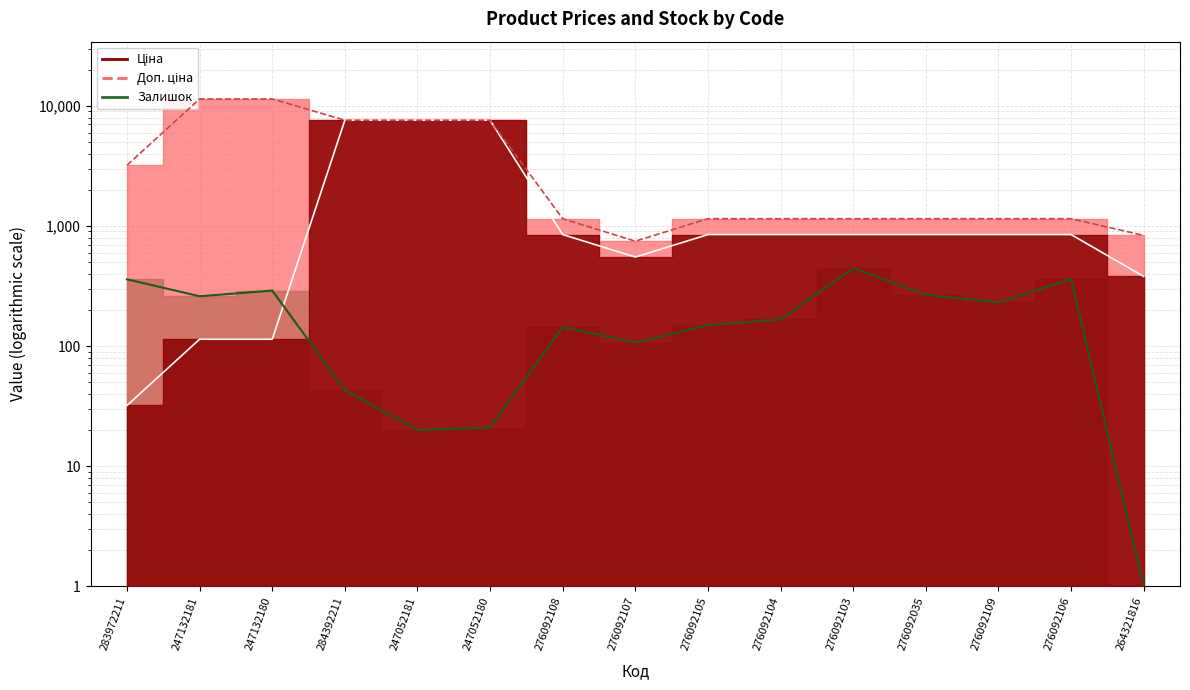

Reading left to right, transcribe all the data shown in this chart.

Ціна: 283972211=32.0	247132181=114.1	247132180=114.1	284392211=7596.5	247052181=7596.5	247052180=7596.5	276092108=848.4	276092107=551.5	276092105=848.4	276092104=848.4	276092103=848.4	276092035=848.4	276092109=848.4	276092106=848.4	264321816=380.4
Доп. ціна: 283972211=3205.0	247132181=11410.0	247132180=11410.0	284392211=7596.5	247052181=7596.5	247052180=7596.5	276092108=1149.7	276092107=747.0	276092105=1149.7	276092104=1149.7	276092103=1149.7	276092035=1149.7	276092109=1149.7	276092106=1149.7	264321816=835.0
Залишок: 283972211=360.0	247132181=260.0	247132180=290.0	284392211=43.0	247052181=20.0	247052180=21.0	276092108=144.0	276092107=107.0	276092105=149.0	276092104=167.0	276092103=446.0	276092035=268.0	276092109=231.0	276092106=362.0	264321816=1.0